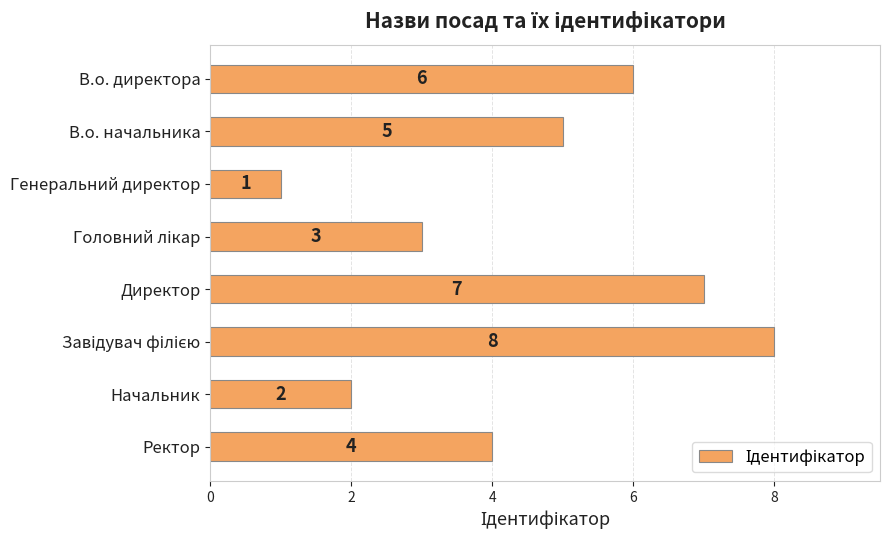

At which category does the chart reach its minimum across all series?

Генеральний директор